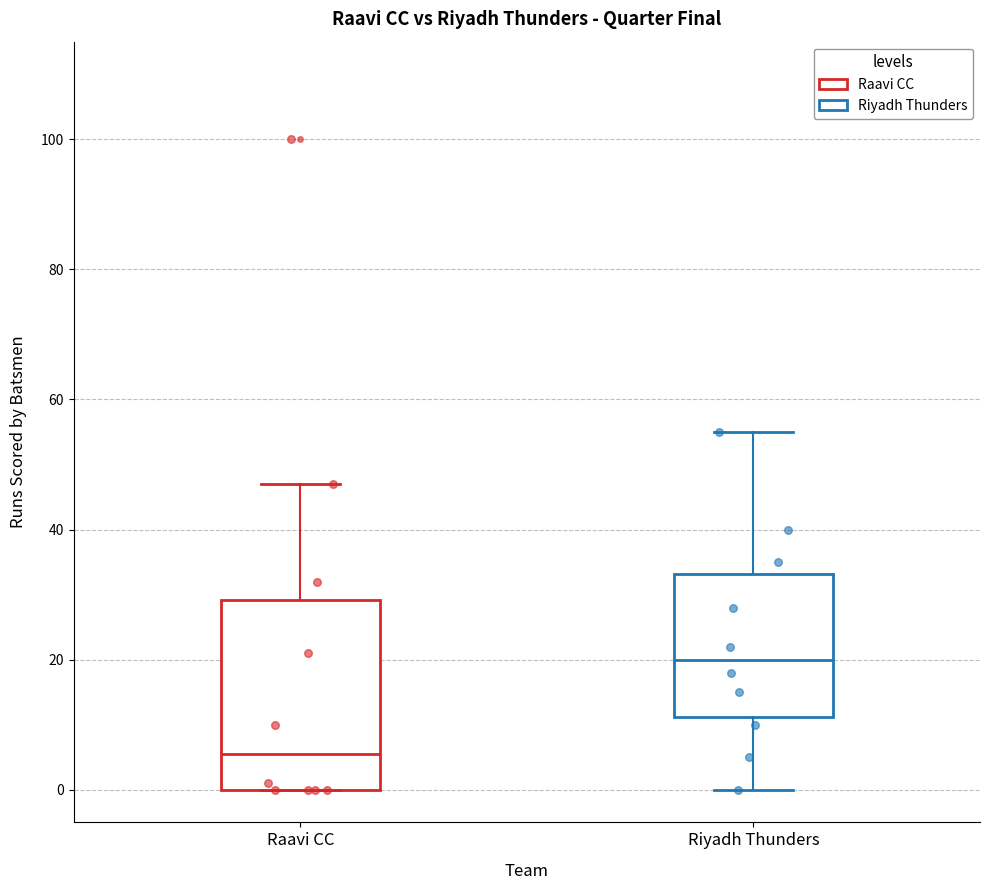

Which box's median line is the highest?

Riyadh Thunders